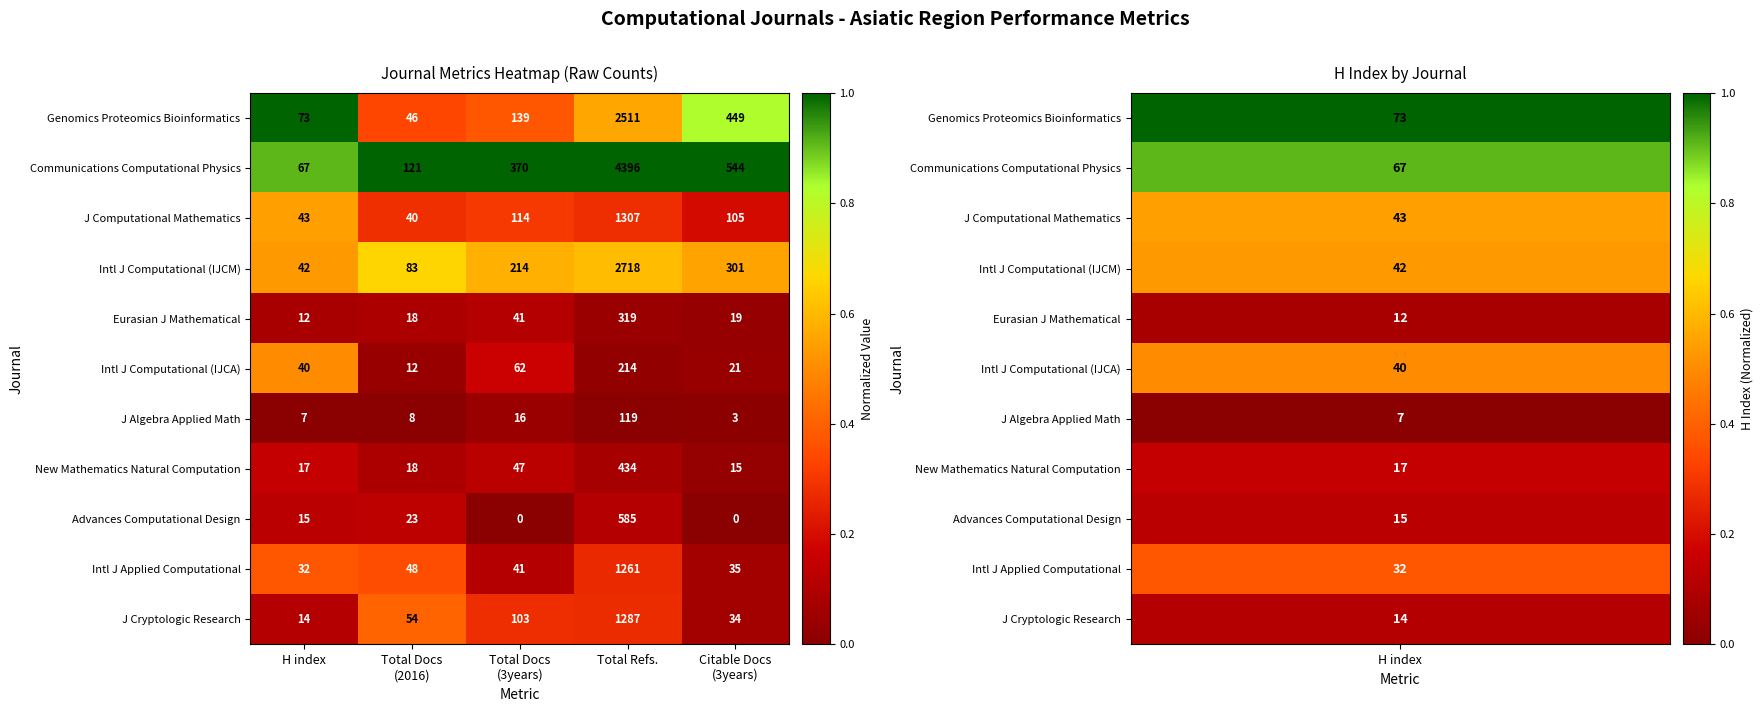

True or false: Communications Computational Physics has a value of 4396 at Total Refs..

True